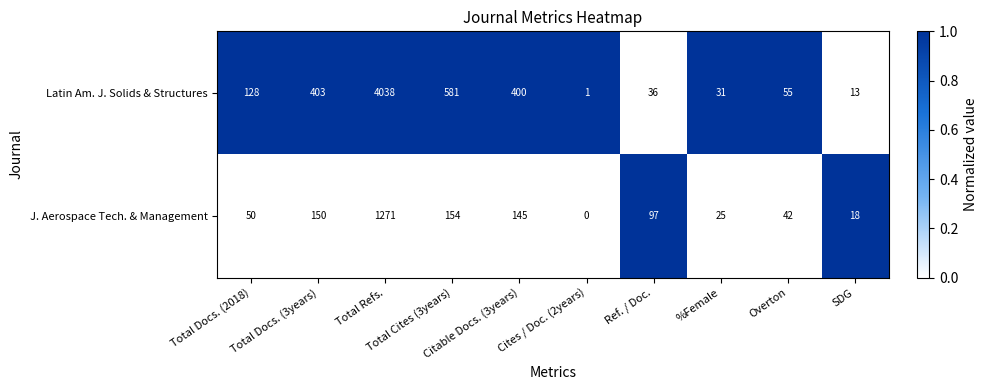

Which series has the largest total across all categories?

Latin Am. J. Solids & Structures